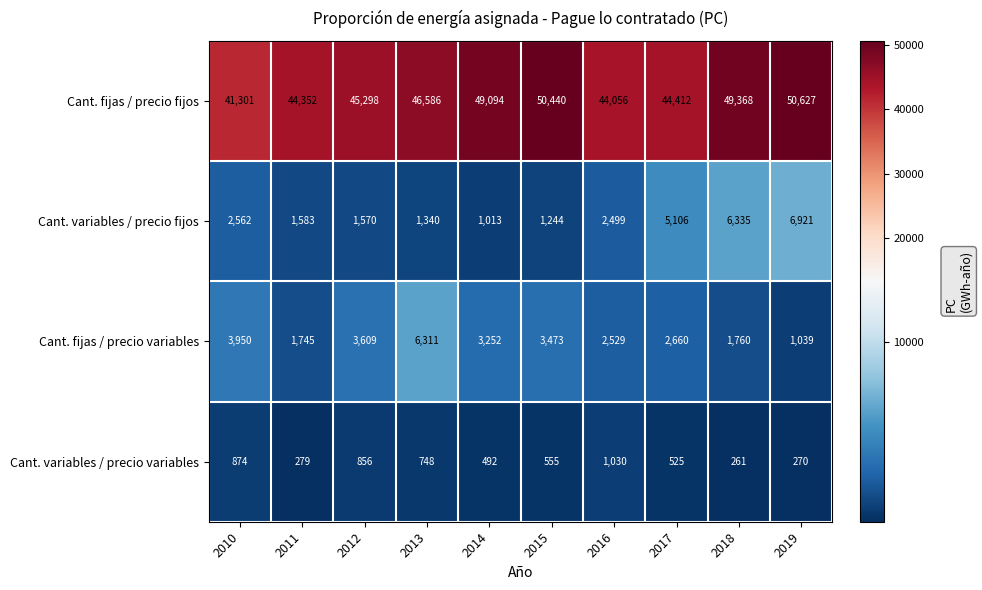

Which series has the largest range (max minus min)?

Cant. fijas / precio fijos